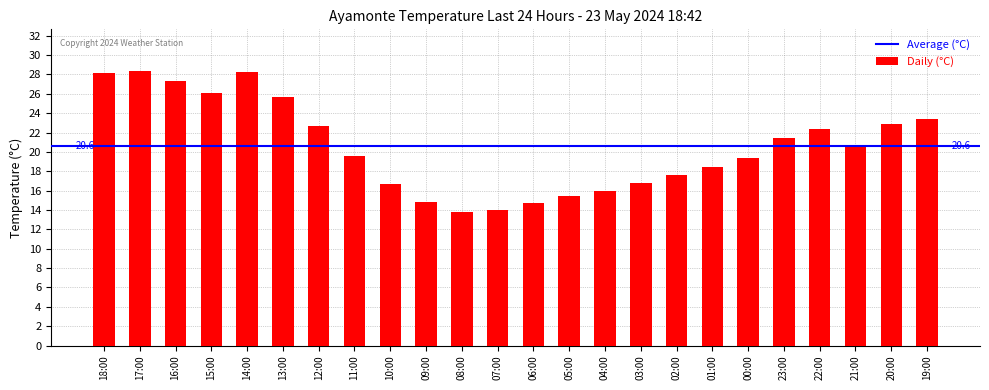

The value at 00:00 is 7.4. True or false?

False